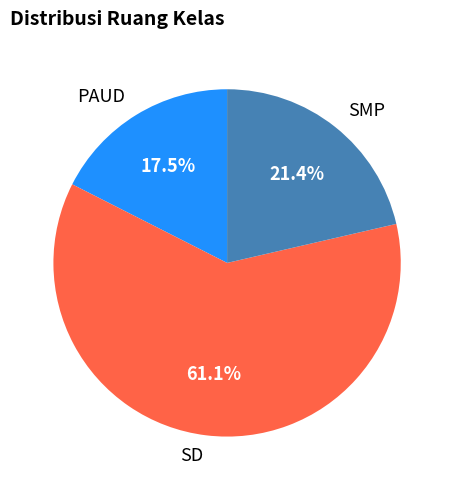

To the nearest percent, what is the difference between the PAUD and SMP slice percentages?

4%